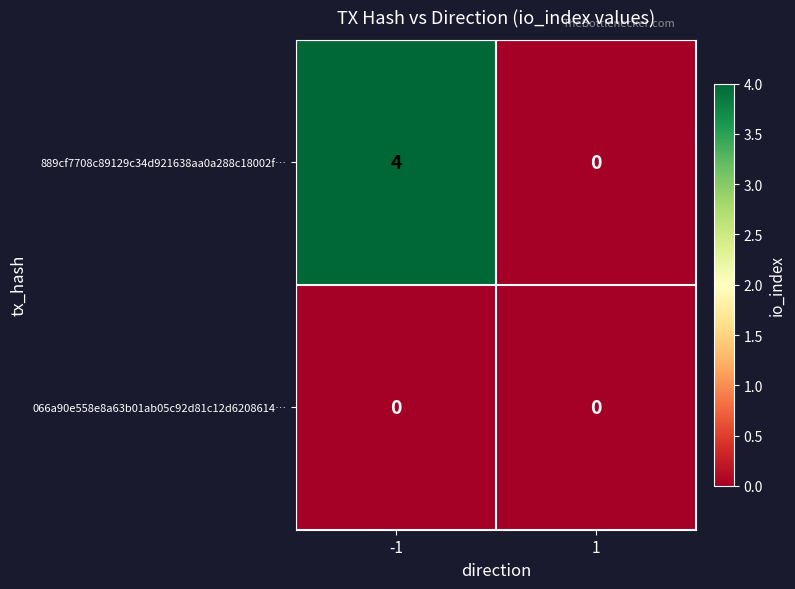

Reading right to left, extract all data points from this chart.

889cf7708c89129c34d921638aa0a288c18002f…: 1=0	-1=4
066a90e558e8a63b01ab05c92d81c12d6208614…: 1=0	-1=0